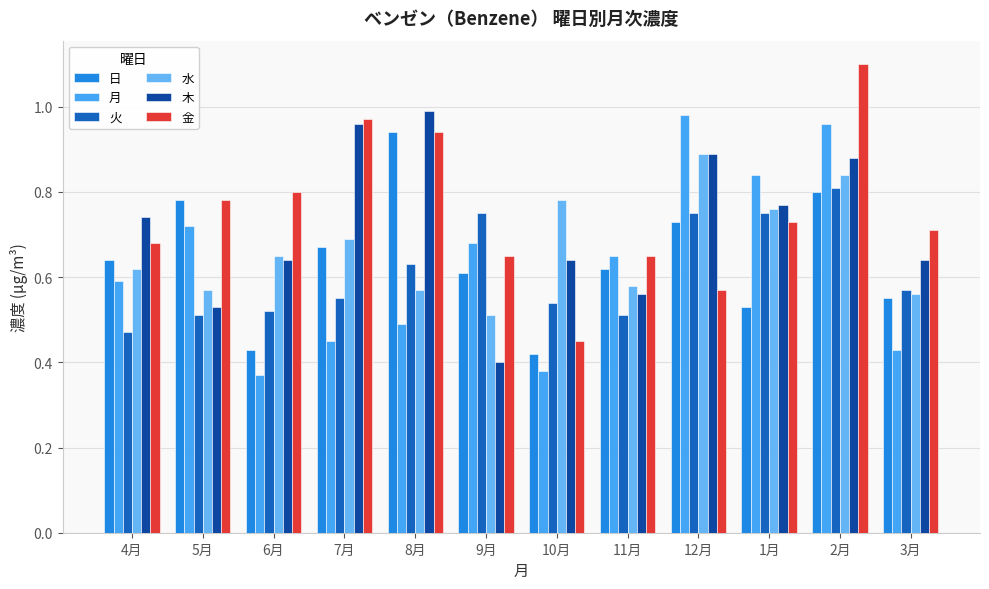

List the series in order of their peak value, lowest first.

火, 水, 日, 月, 木, 金